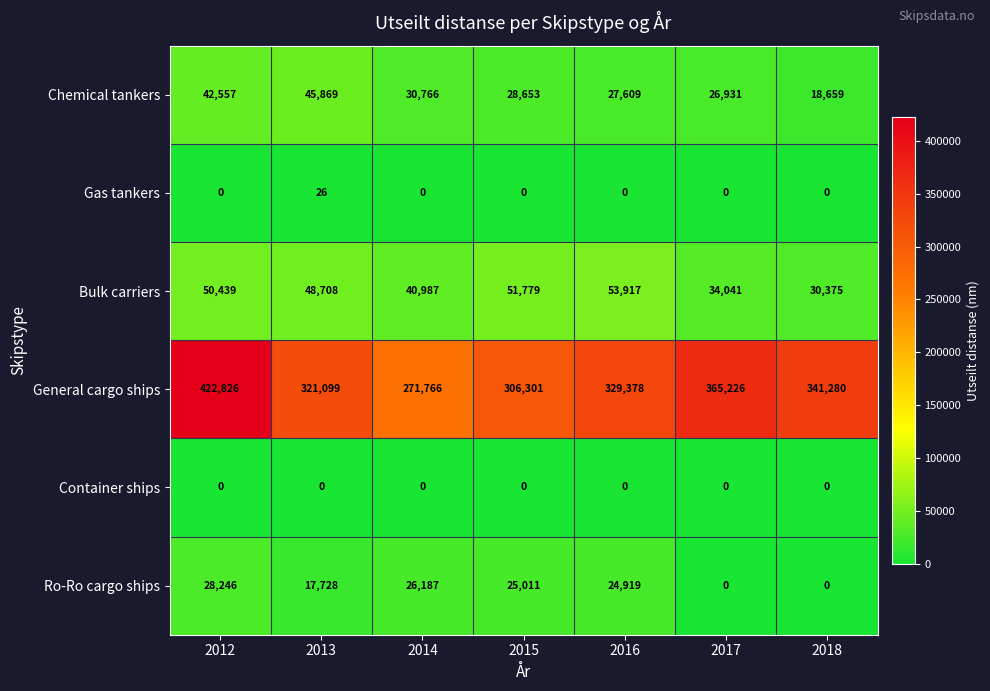

Which series has the largest total across all categories?

General cargo ships